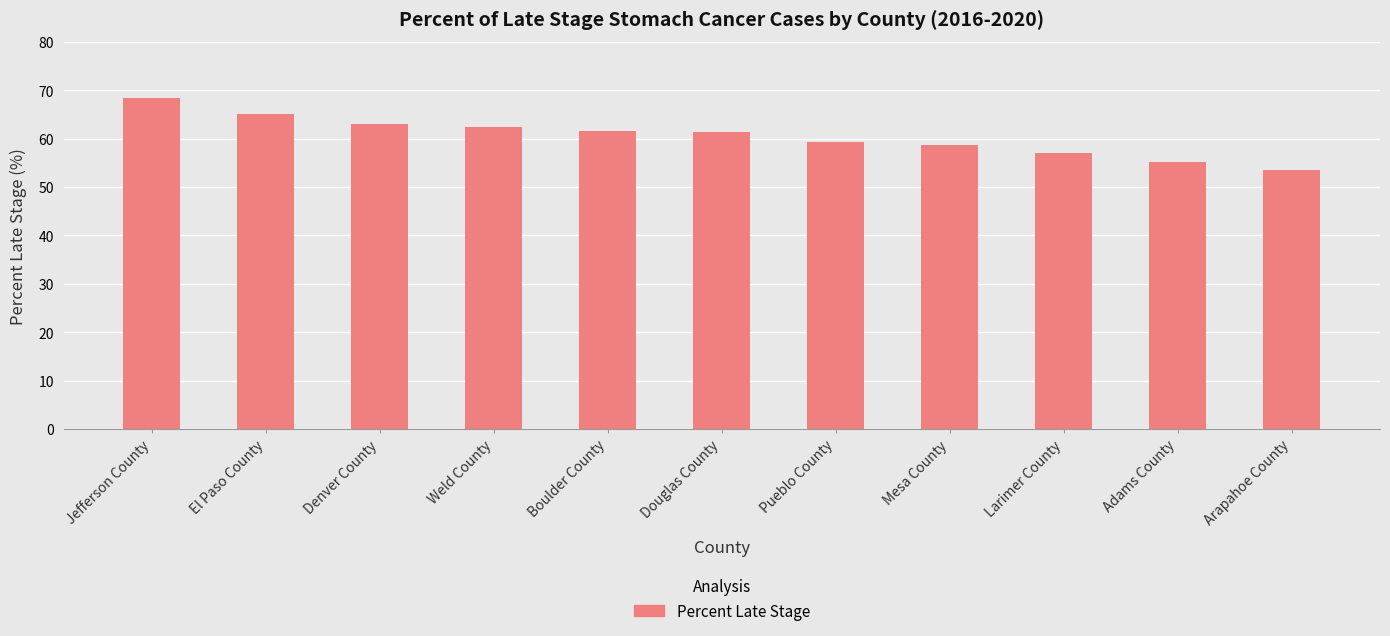

The value at Mesa County is 85.8. True or false?

False